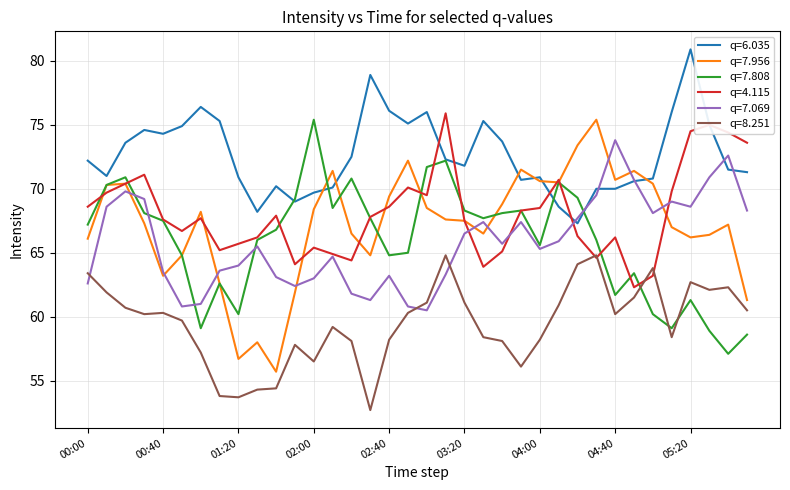

Which series ends up on top after the final intersection of q=7.069 and q=8.251?

q=7.069